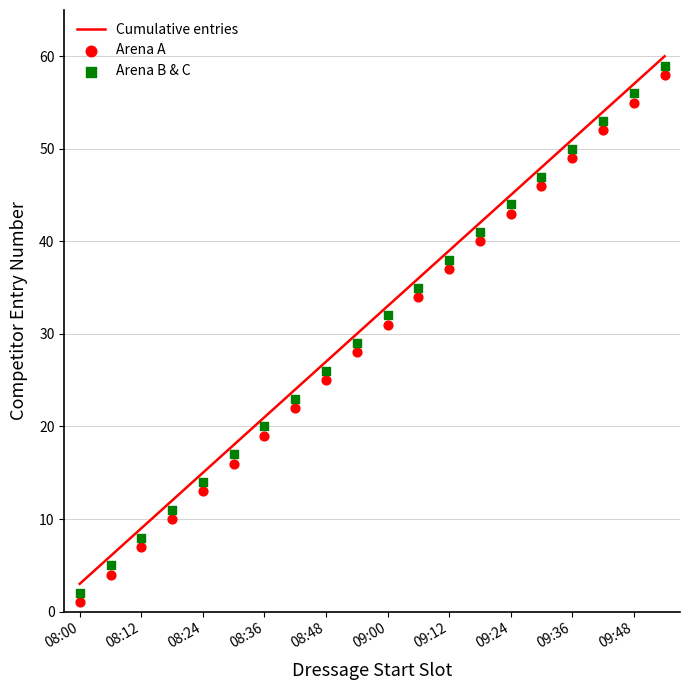

At how many categories does at least one series exceed 34?

9